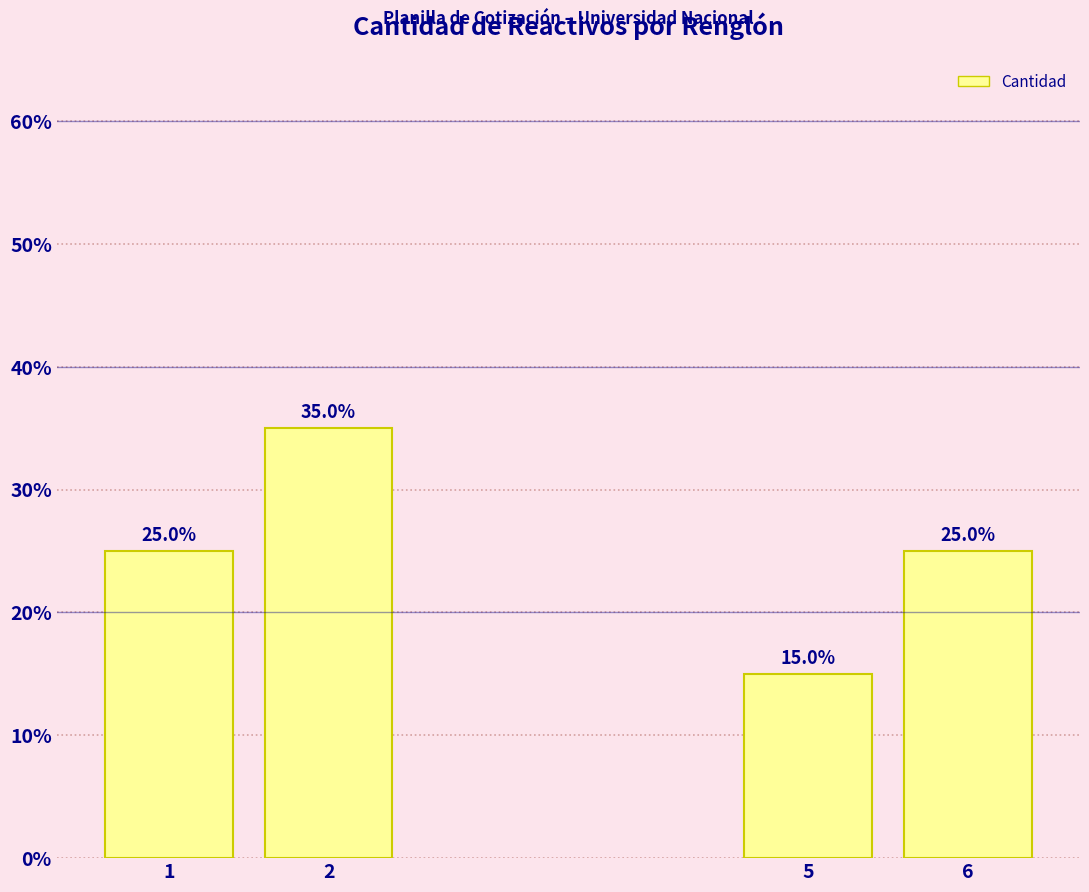

Reading left to right, what are all the values shown in this chart?

25	35	15	25